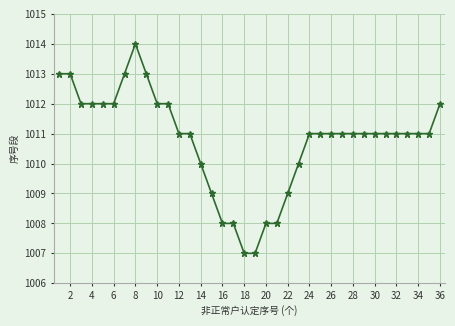

What is the greatest value displayed?

1014